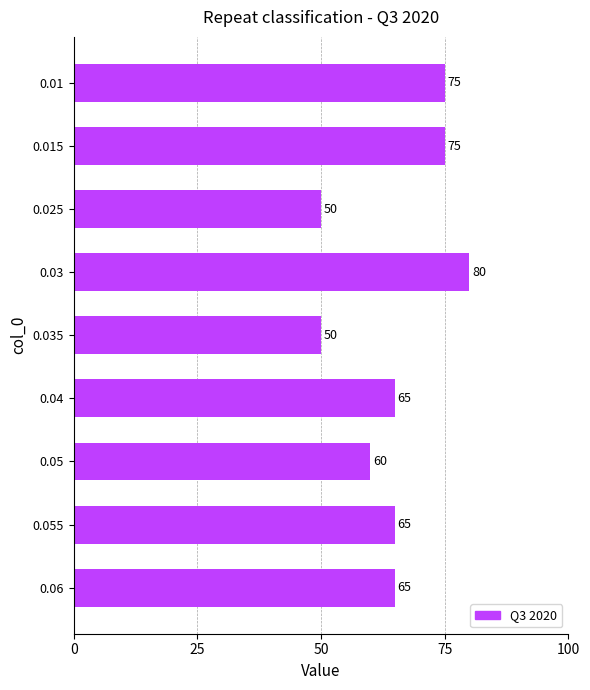

What is the change in value from 0.025 to 0.06?

+15